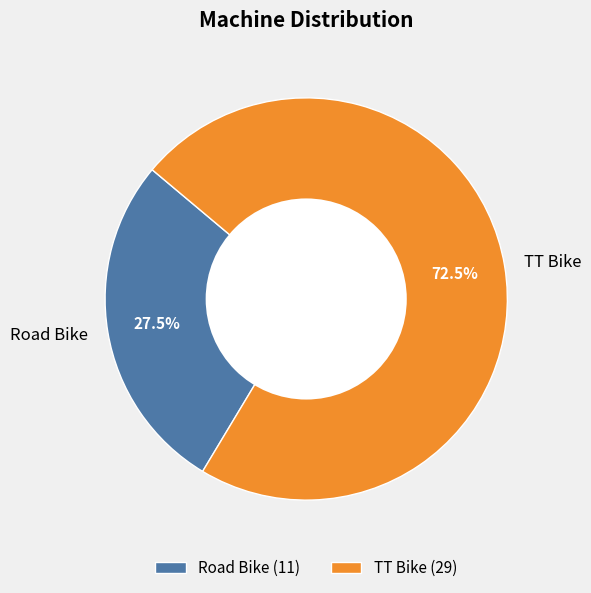

Which slice represents more than half of the pie?

TT Bike